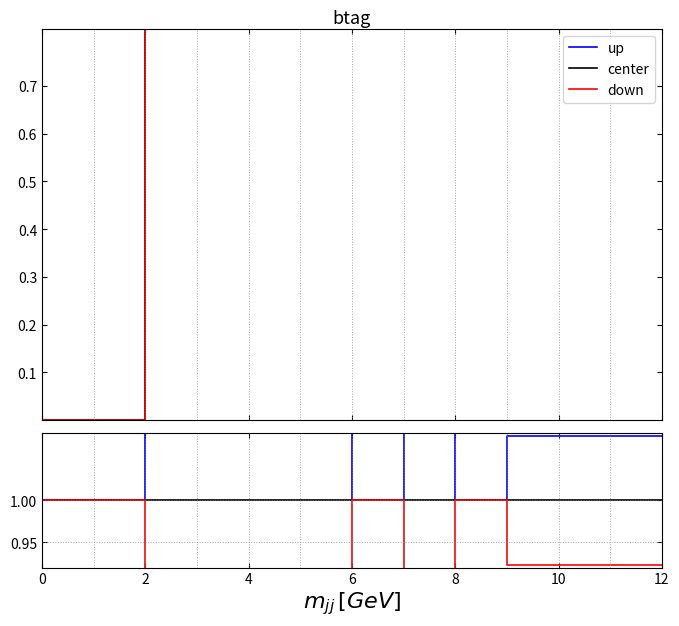

Reading left to right, what are all the values shown in this chart?

up: 1.0	1.0	1.0	1.0	1.3	1.3	1.2	1.2	1.2	1.2	1.1	1.1	1.0	1.0	1.1	1.1	1.0	1.0	1.1	1.1	1.1	1.1
center: 1.0	1.0	1.0	1.0	1.0	1.0	1.0	1.0	1.0	1.0	1.0	1.0	1.0	1.0	1.0	1.0	1.0	1.0	1.0	1.0	1.0	1.0
down: 1.0	1.0	1.0	1.0	0.7	0.7	0.8	0.8	0.8	0.8	0.9	0.9	1.0	1.0	0.9	0.9	1.0	1.0	0.9	0.9	0.9	0.9